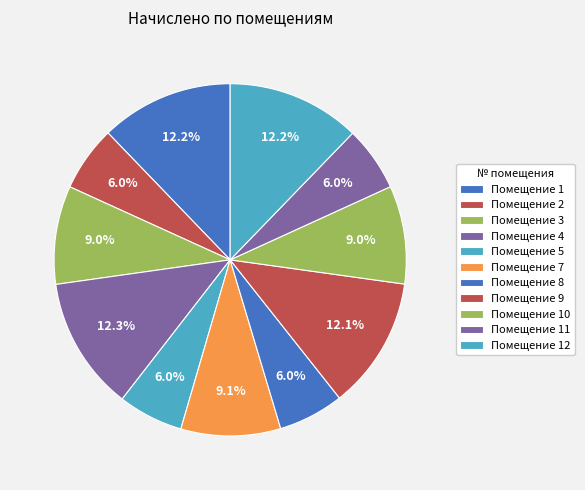

Count the number of slices in the pie.

11